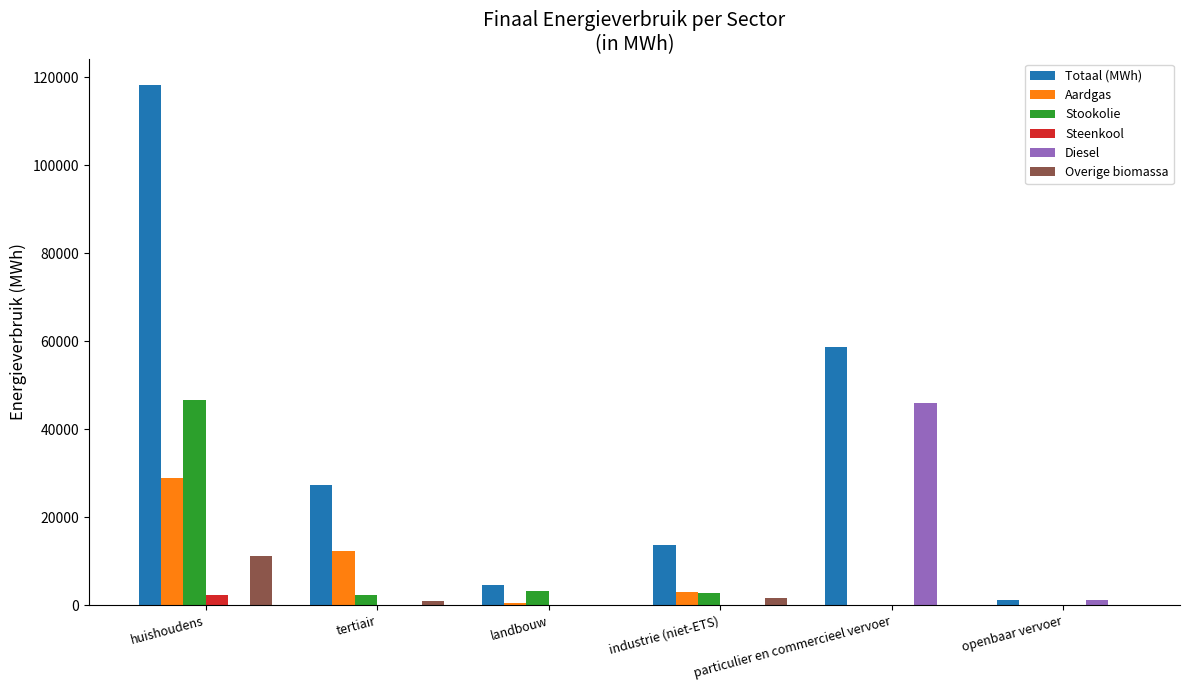

Which series has the largest total across all categories?

Totaal (MWh)